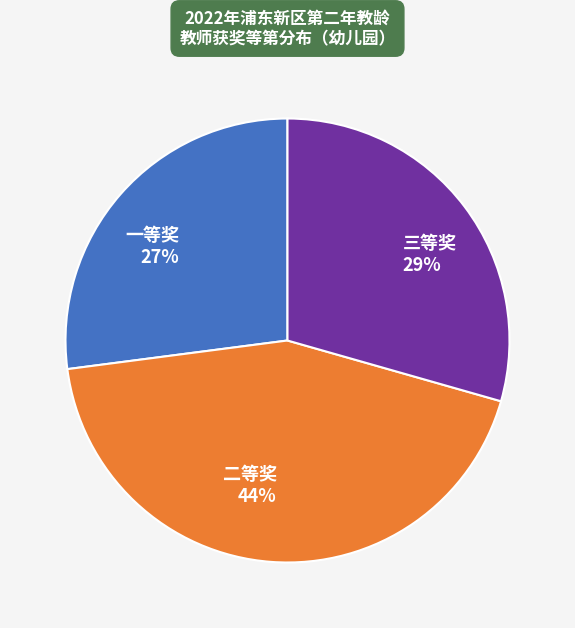

Between 三等奖 and 一等奖, which is larger?

三等奖